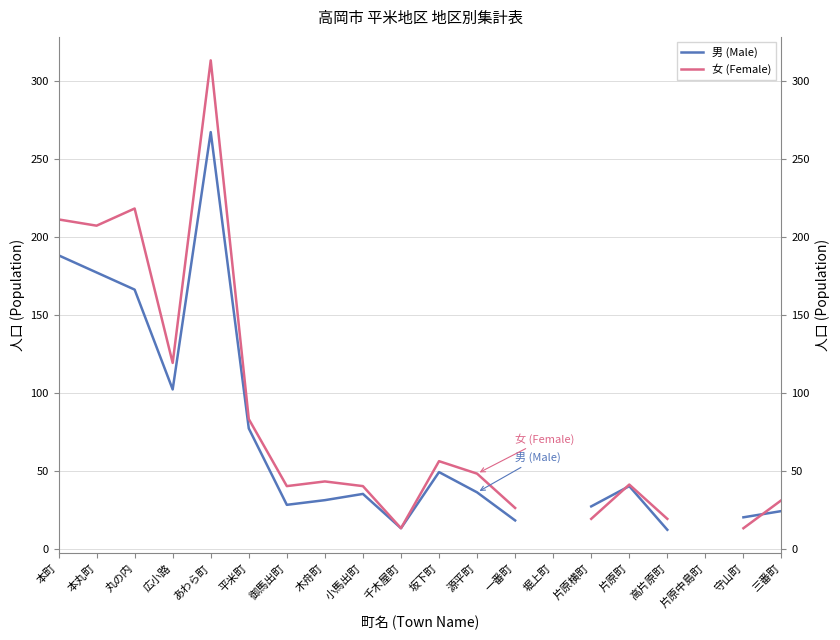

What is the difference between the highest and lowest values at 本丸町?

30.0